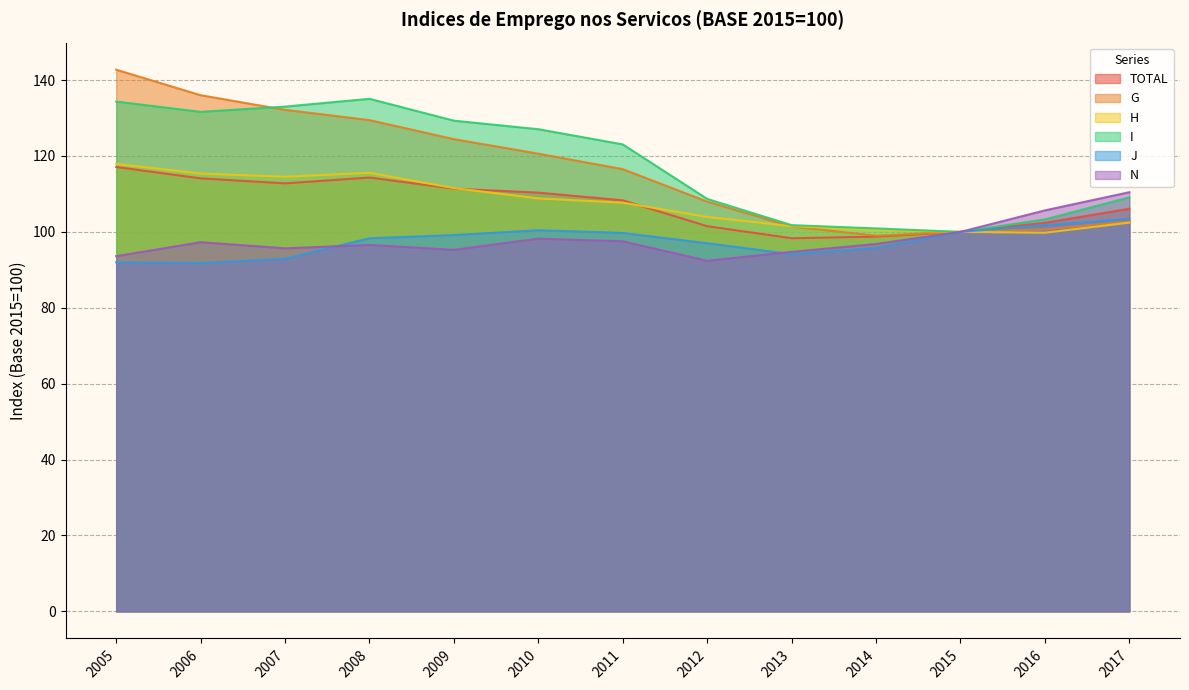

Which label corresponds to the smallest value in the chart?

2006